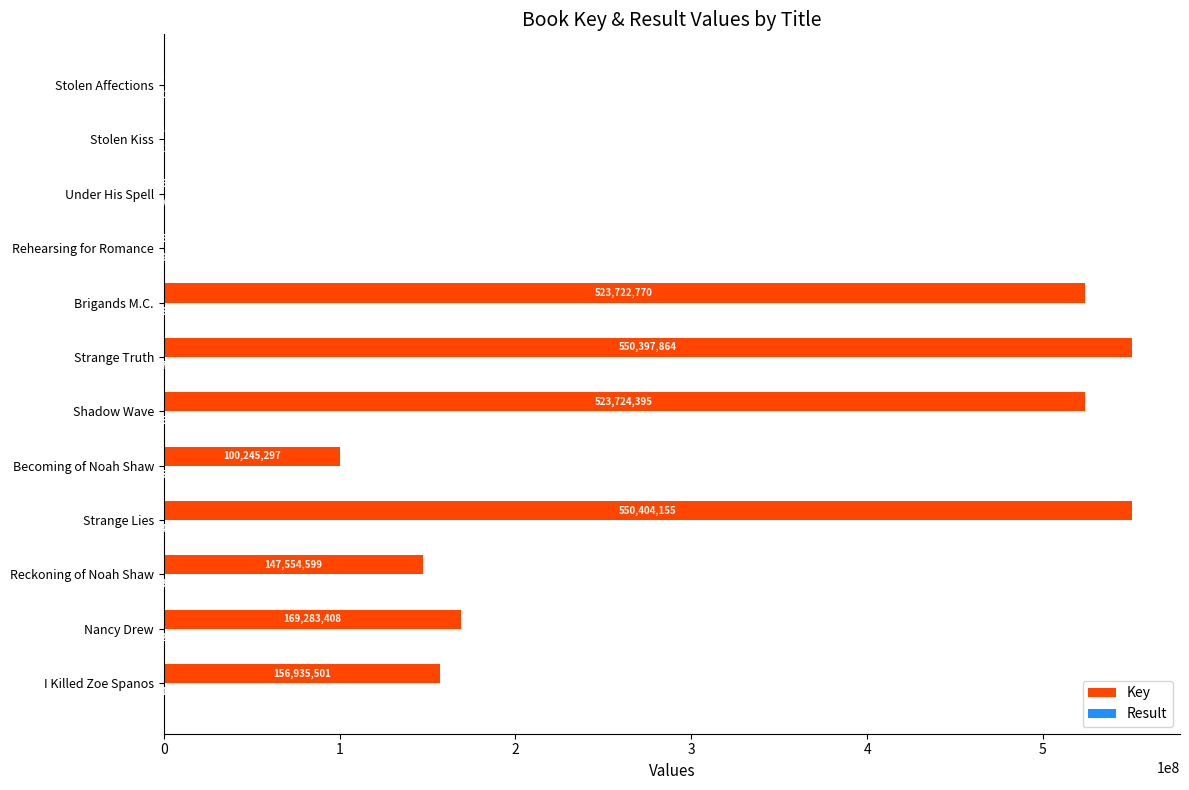

What value does the Key series have at Rehearsing for Romance, to the nearest 50?

75600